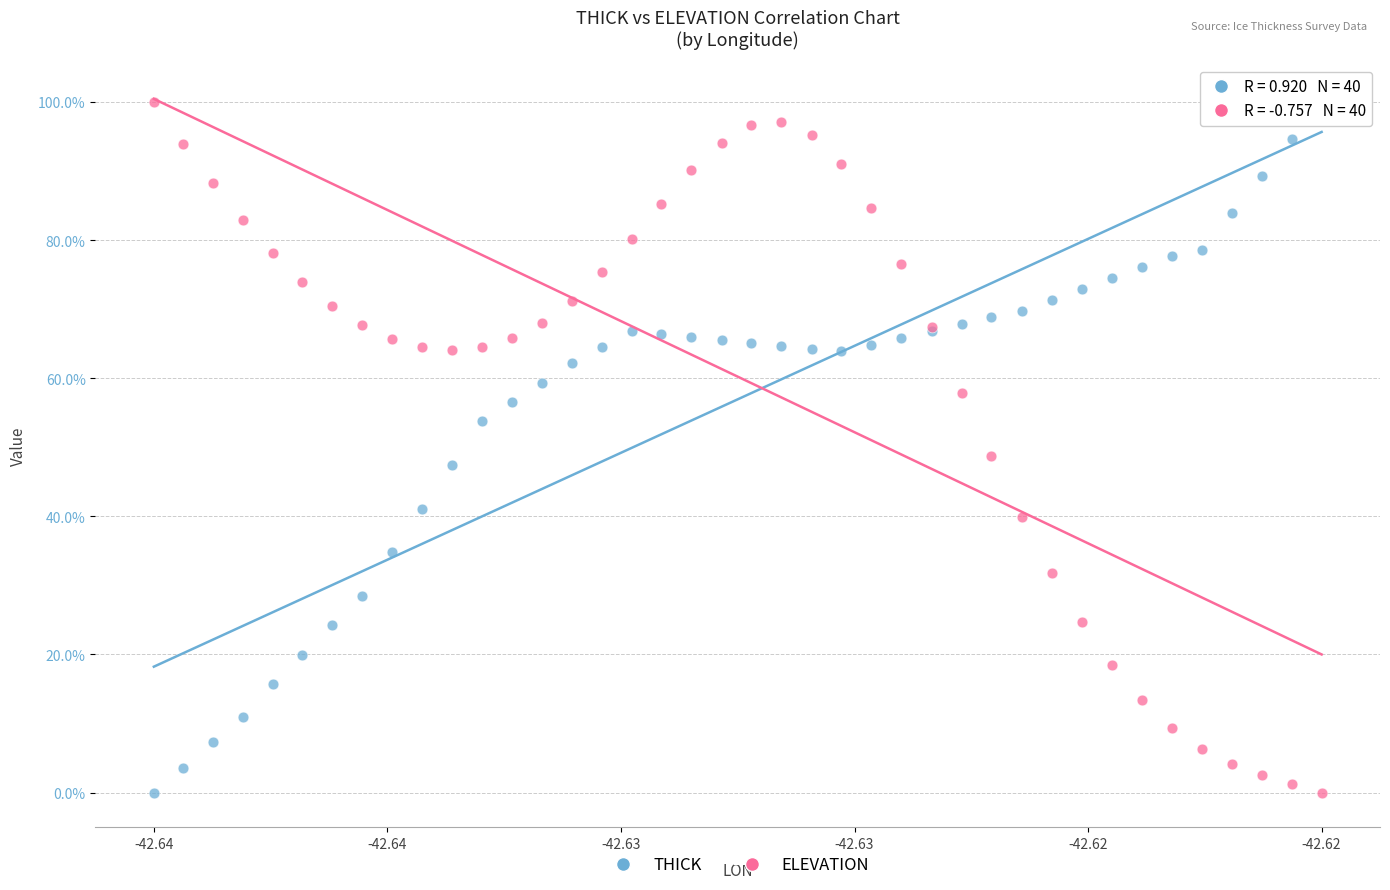

In the THICK series, what Y value is closest to 50?

47.4